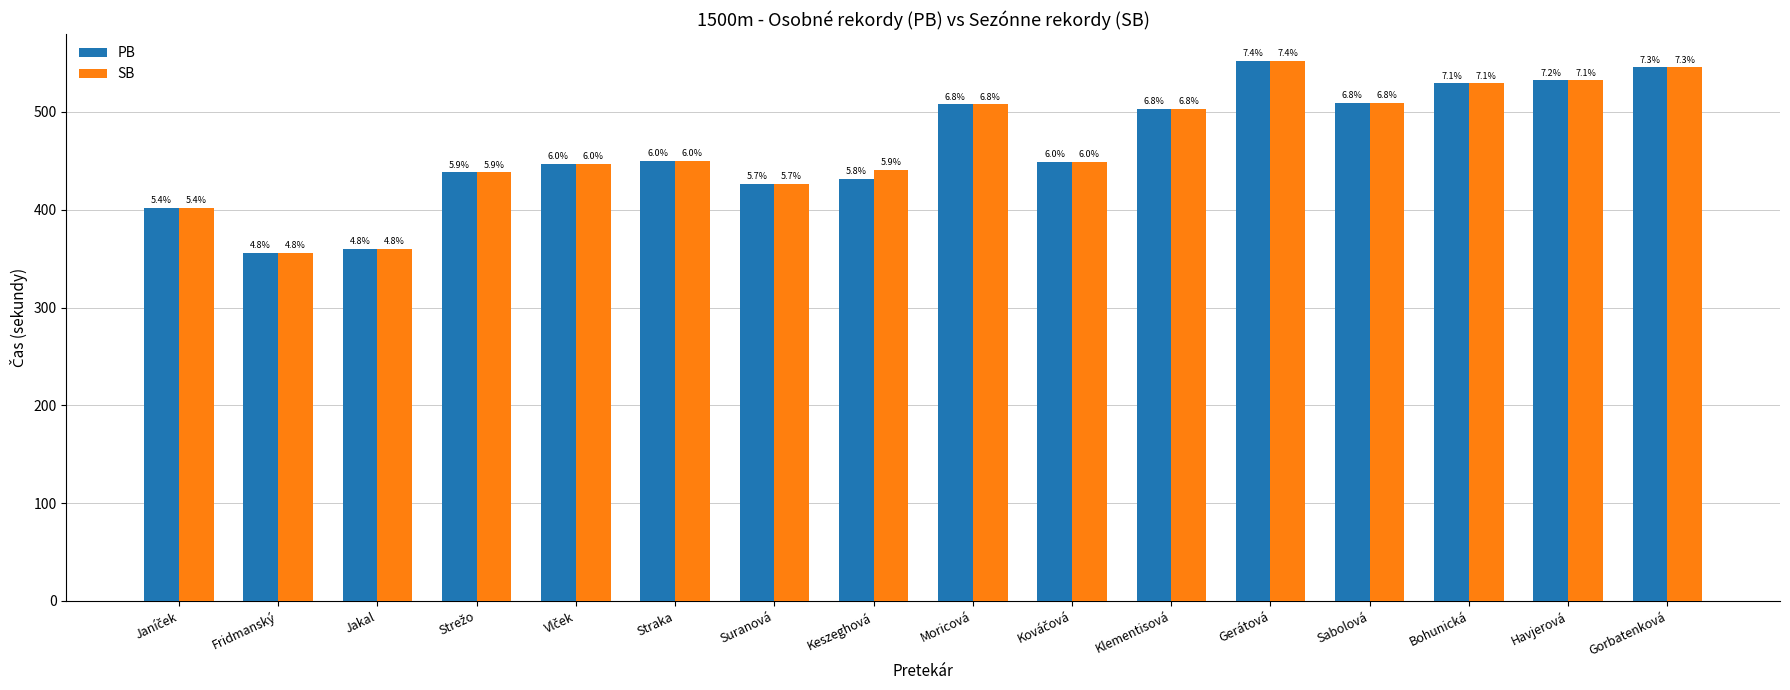

Are the bars grouped side by side (vs. stacked)?

Yes